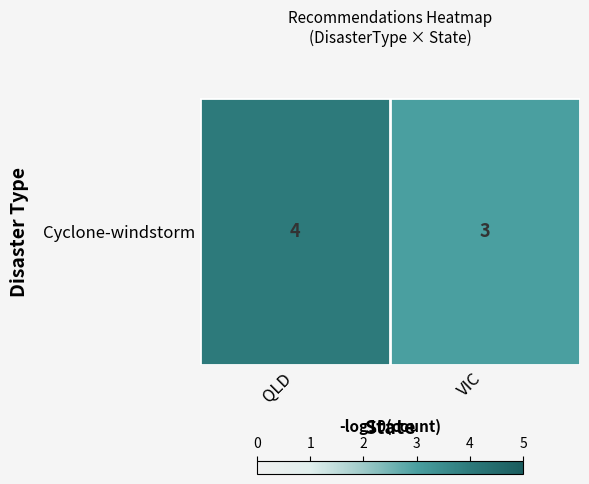

How many data points are less than 4?

1